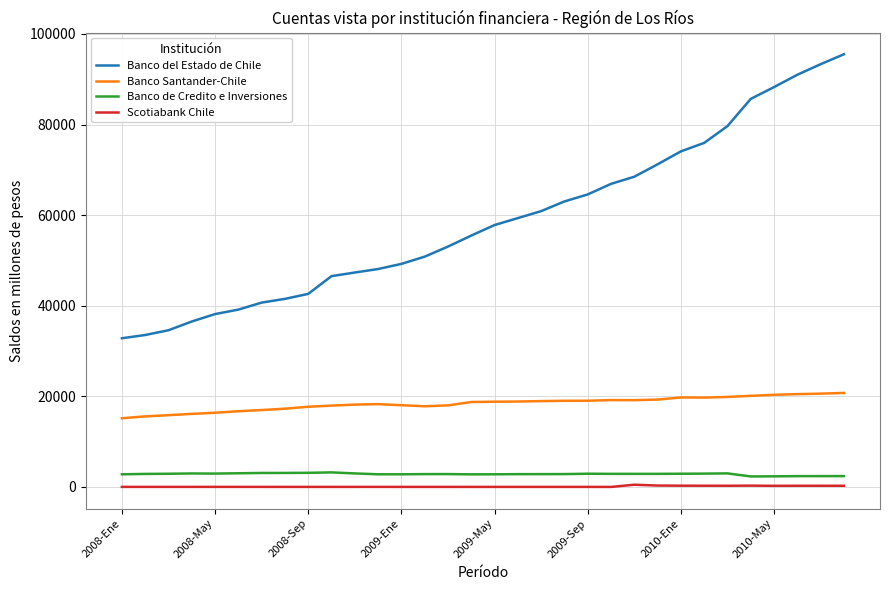

What is the maximum value shown in the chart?

95508